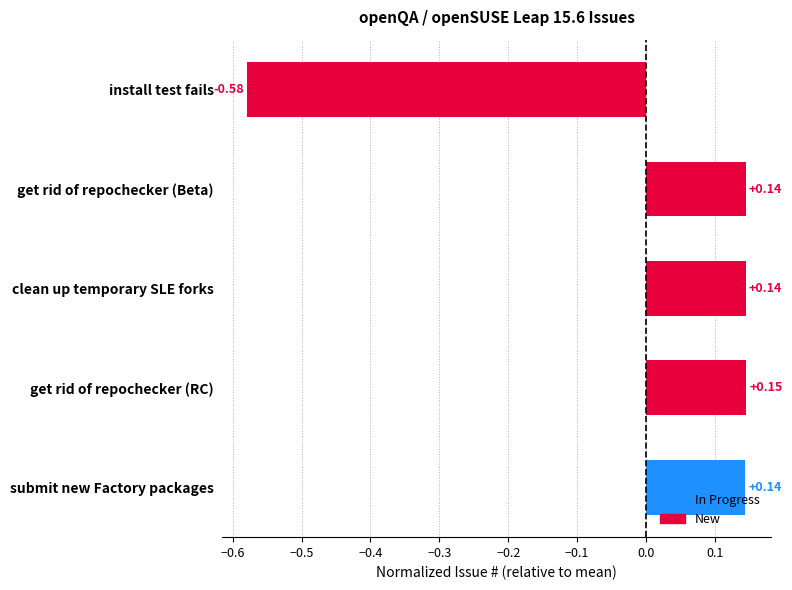

What is the difference between the maximum and minimum values?

0.7